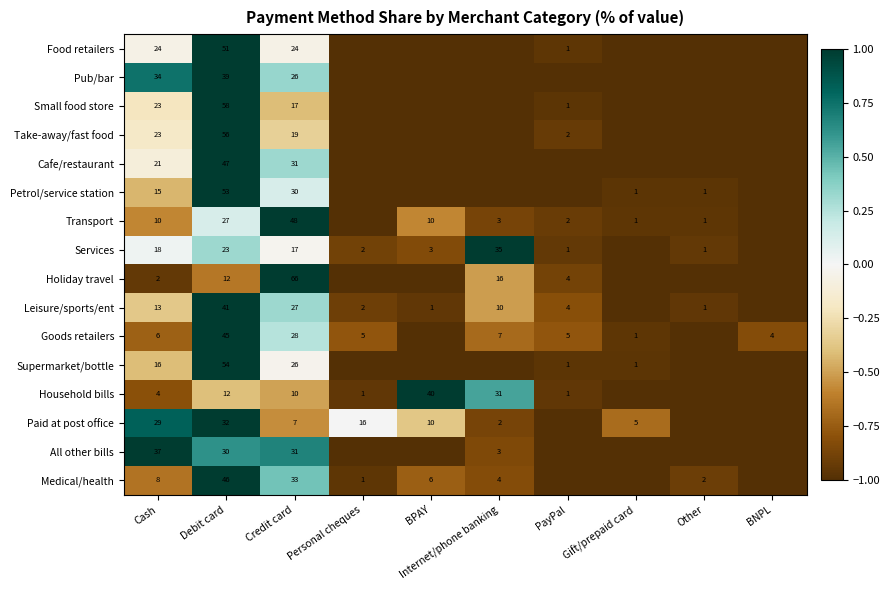

What is the minimum value shown in the chart?

-1.0